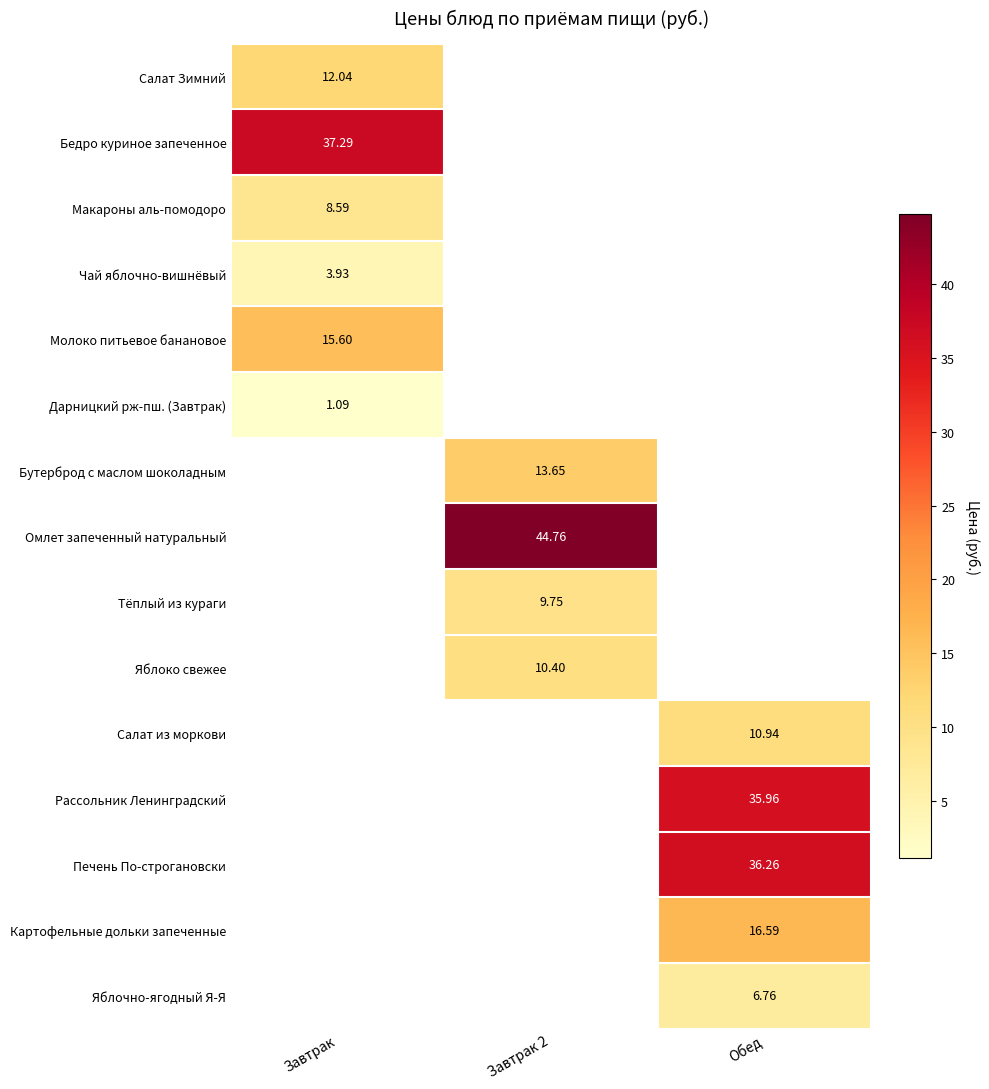

What is the difference between the highest and lowest values at Завтрак?

36.2